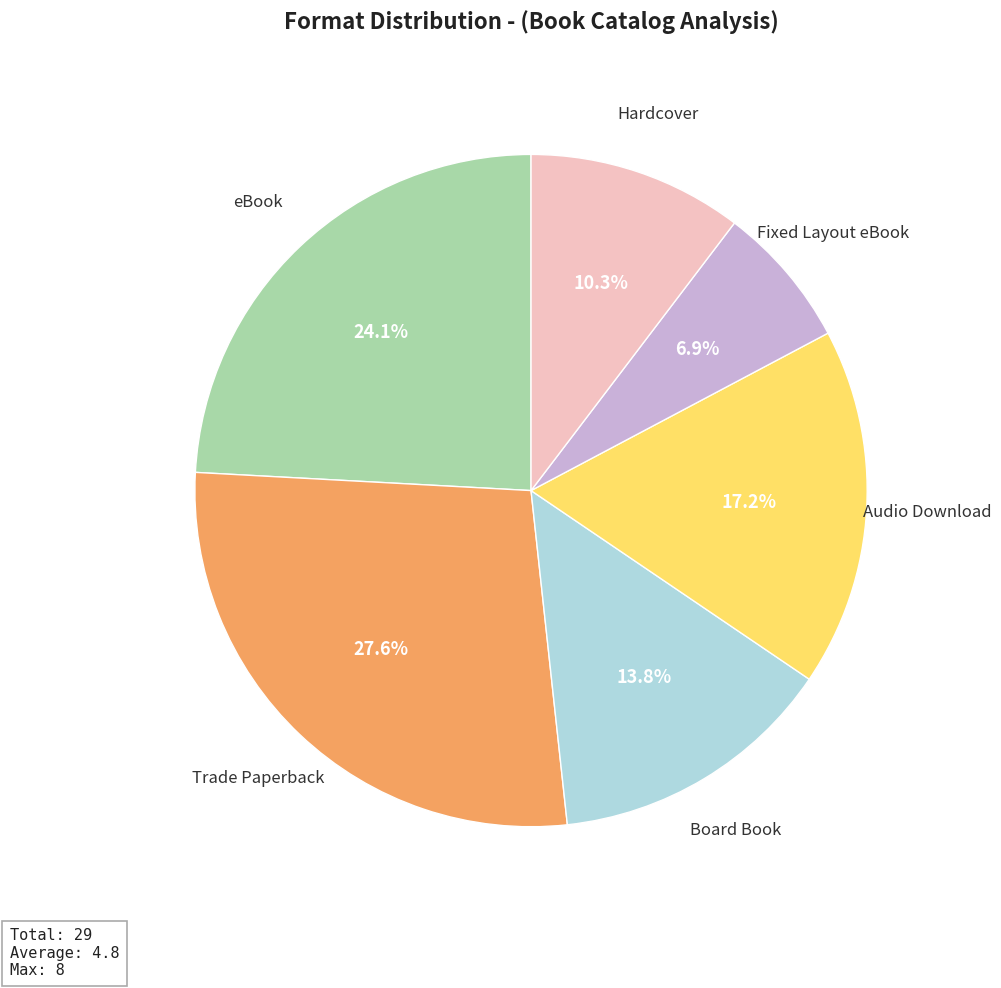

Do eBook and Hardcover together represent more than half of the pie?

No